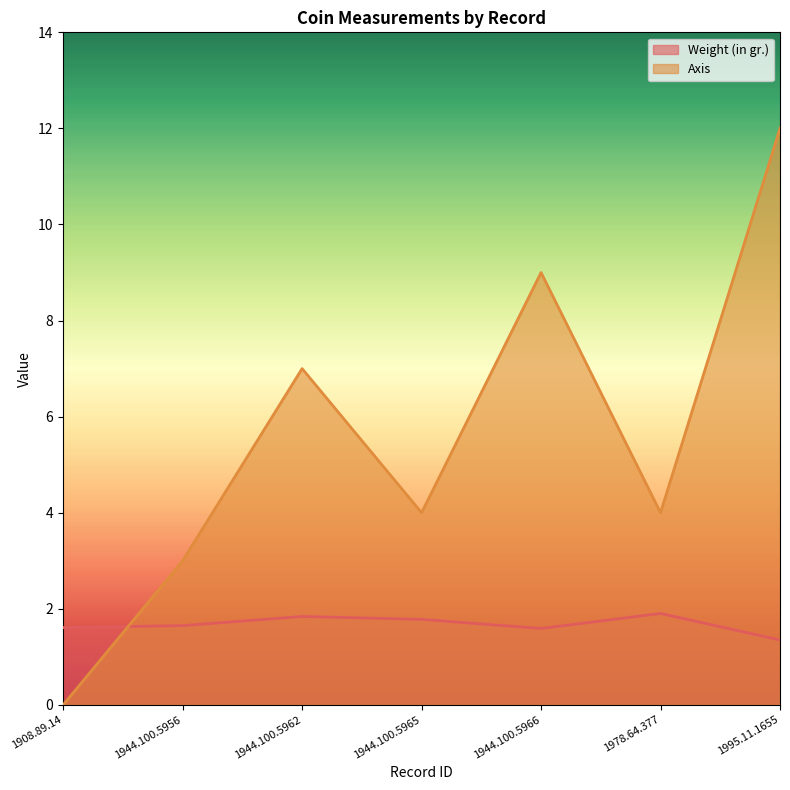

At which category does the chart reach its peak across all series?

1995.11.1655